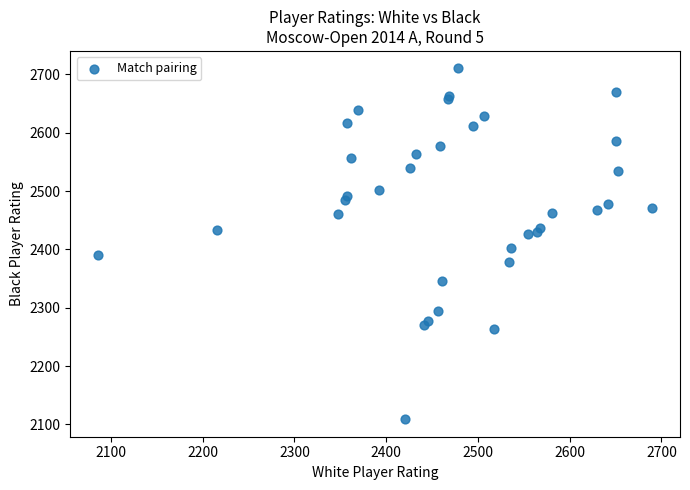

What Y value in the scatter plot is closest to 2409?

2402